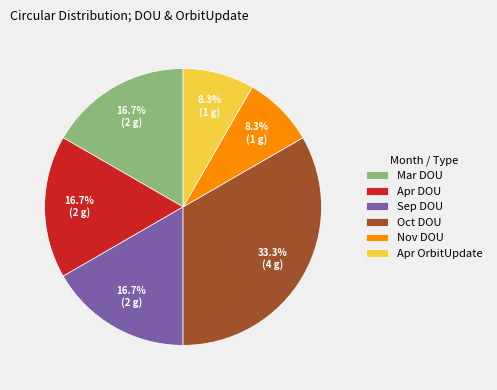

Does any single category account for the majority?

No